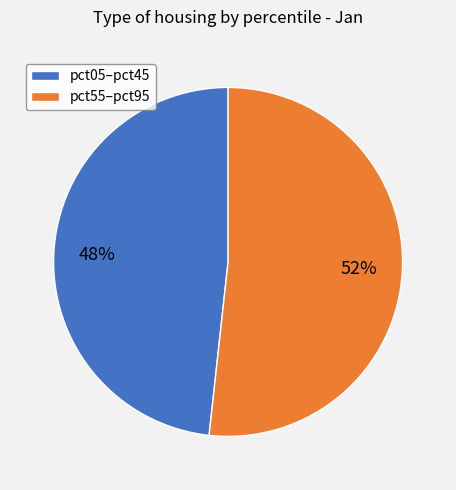

The pct05–pct45 slice represents 48% of the pie. True or false?

True